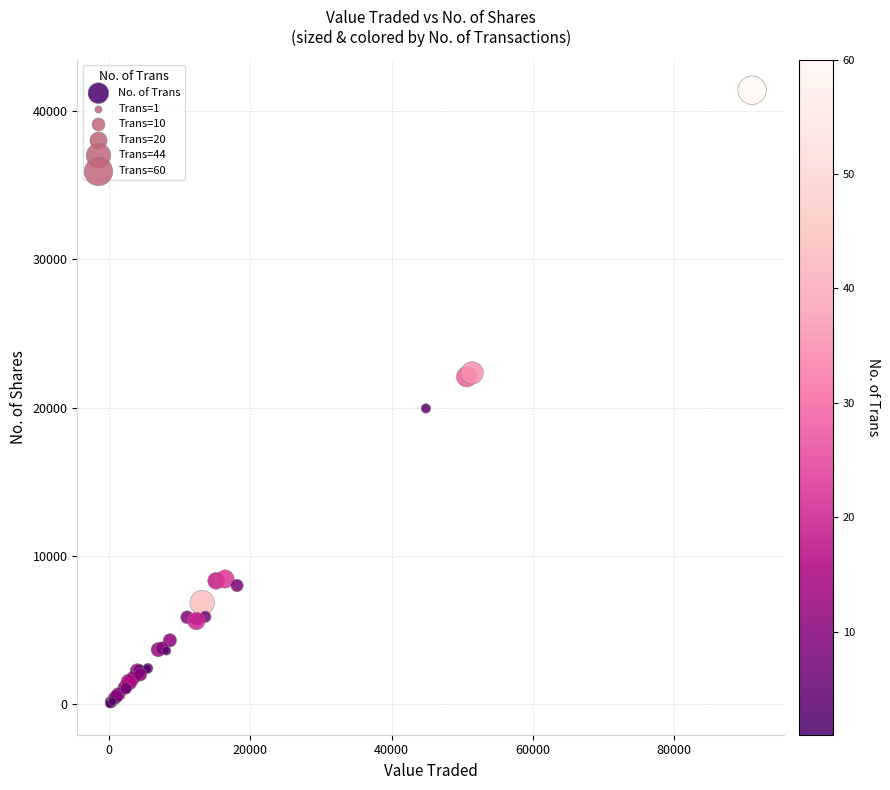

What Y value in the scatter plot is closest to 20711?

19948